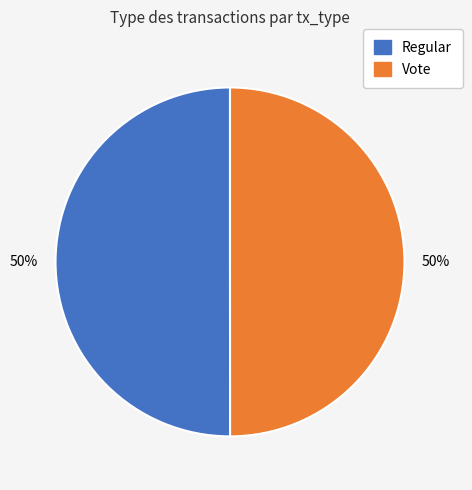

How many segments does this pie chart have?

2